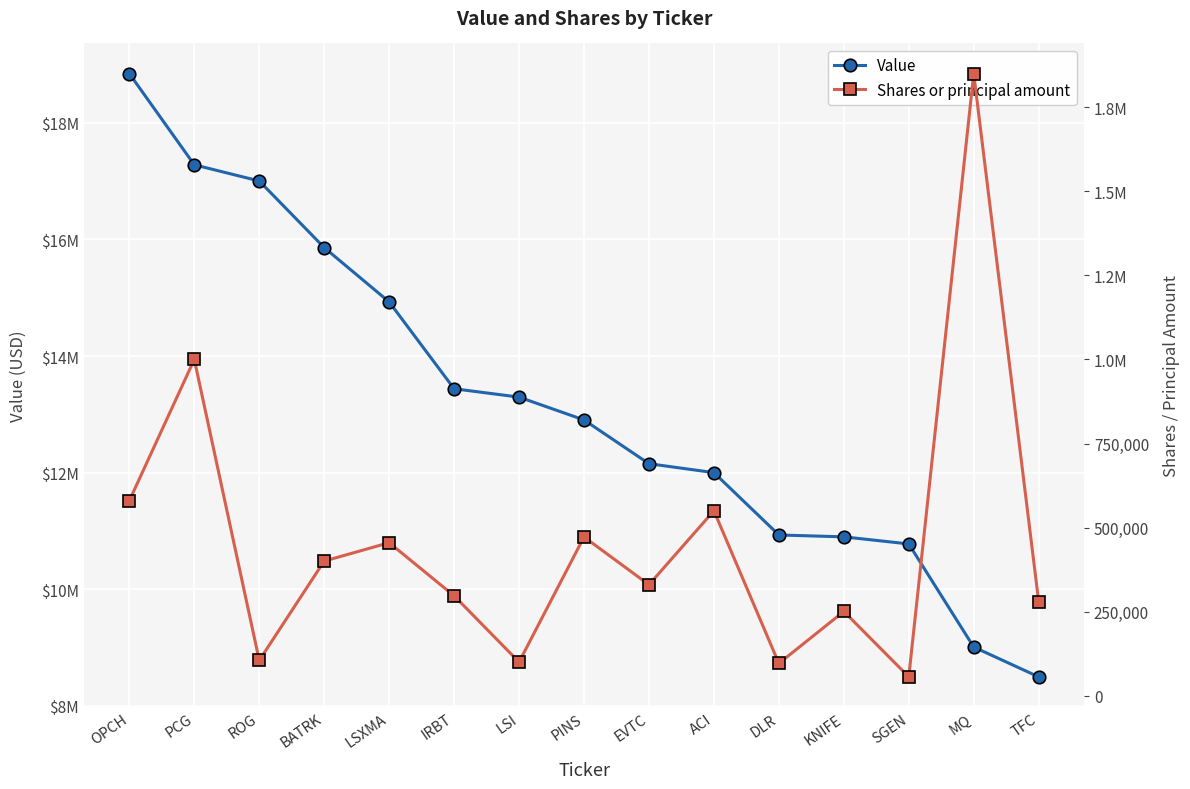

Is it true that Shares or principal amount equals 158150 at TFC?

False